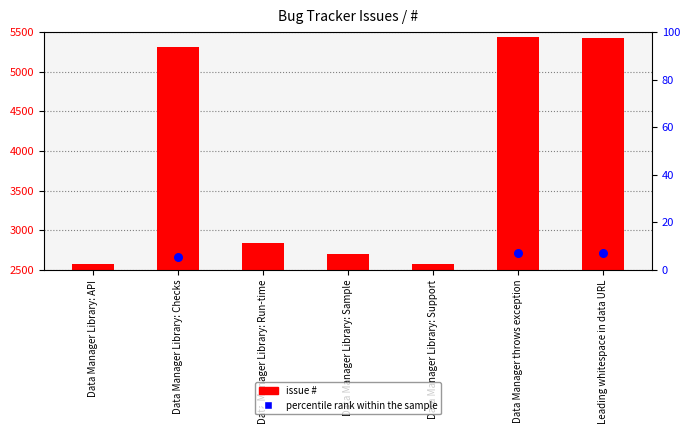

Which series has the largest Y range (max minus min)?

#